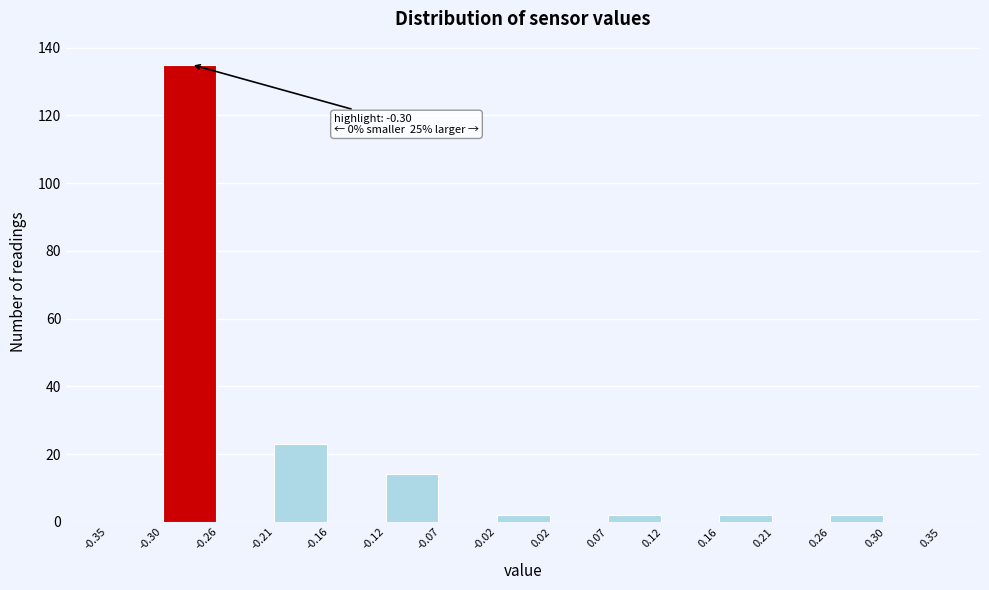

Which range on the x-axis has the tallest bar?

-0.30 to -0.26